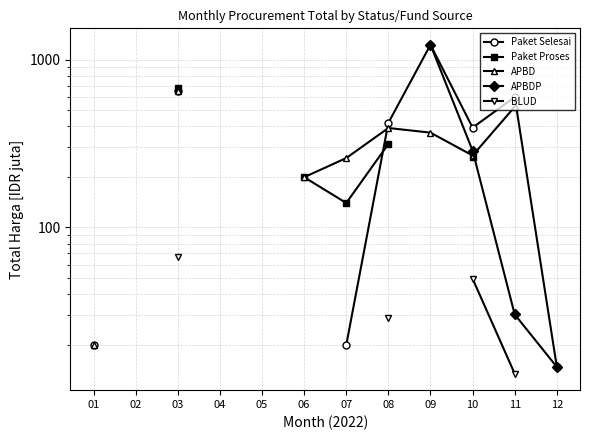

Is this an area chart (filled region under the line)?

No